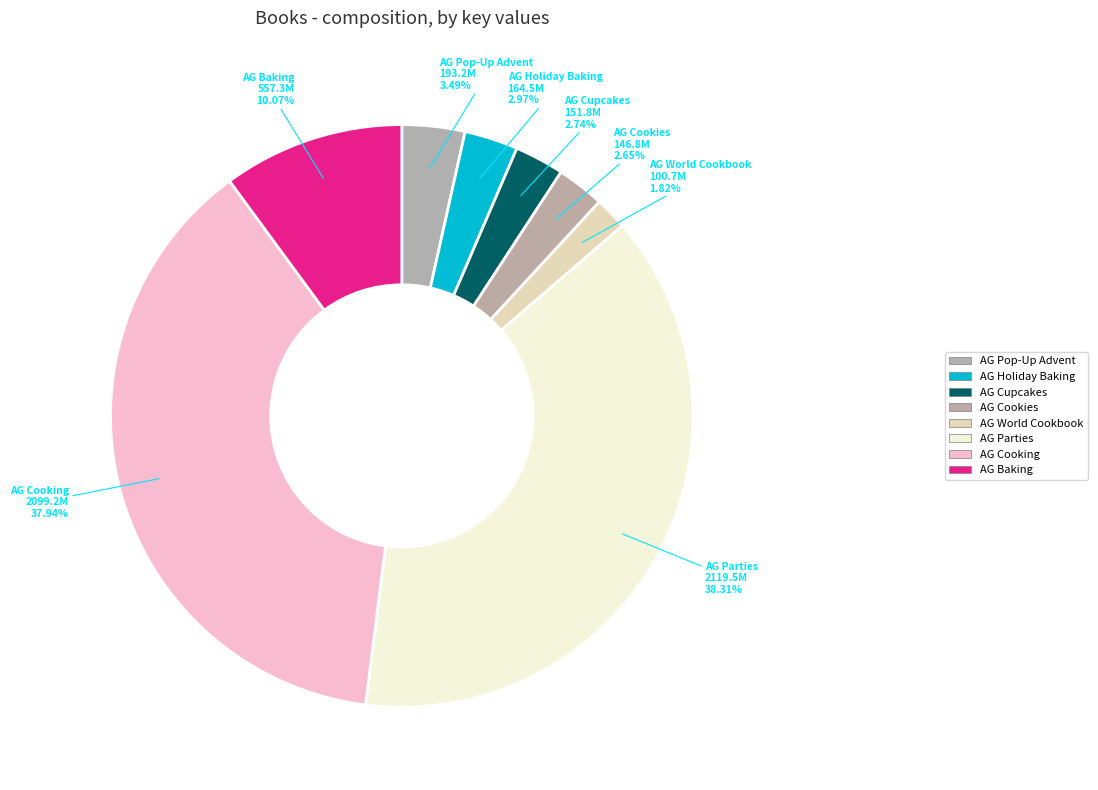

Is there any slice that represents more than half of the pie?

No